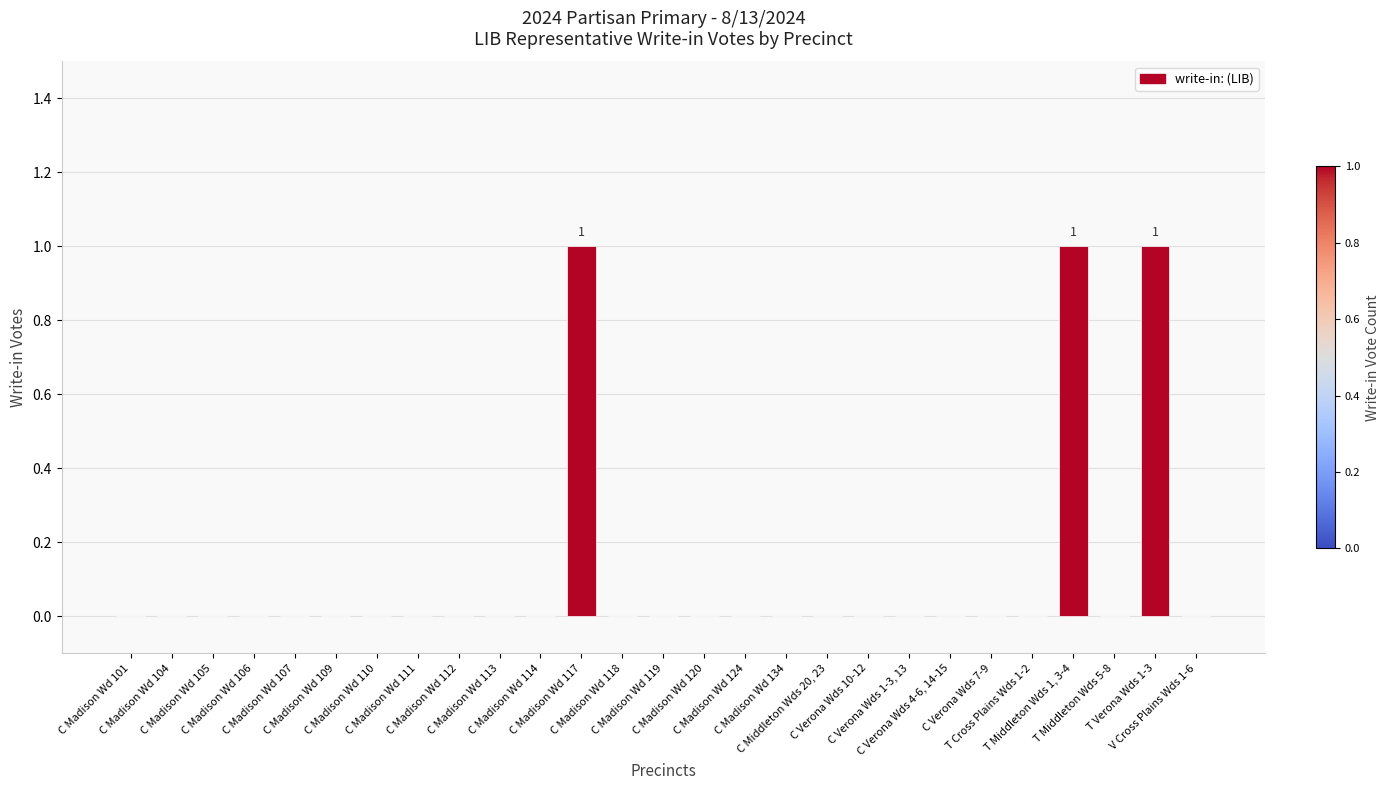

What is the sum of all values?

3